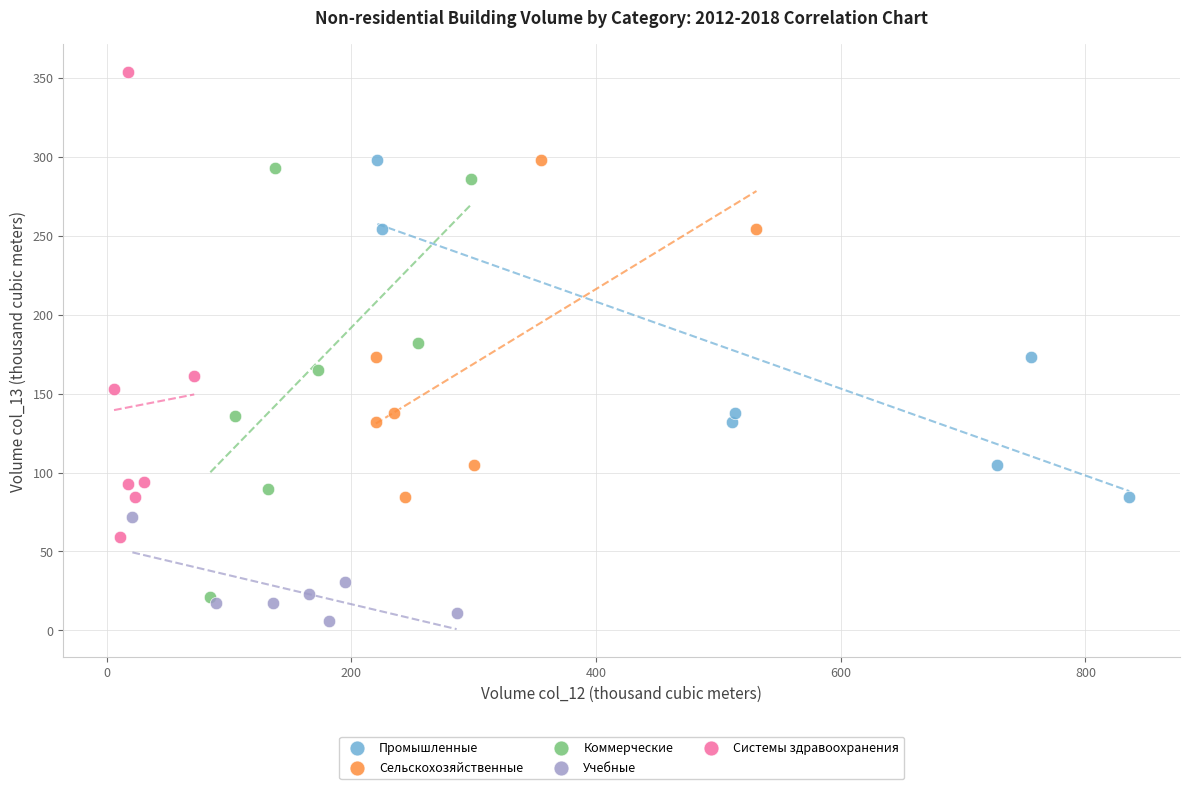

Which series reaches the minimum Y coordinate?

Учебные